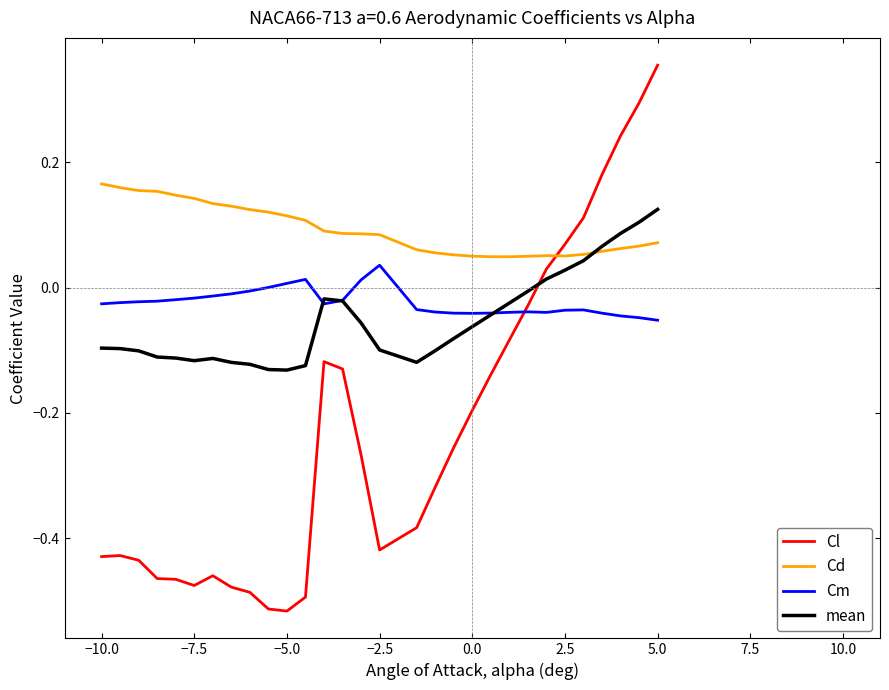

After their last crossing, which series has the higher values: Cl or Cm?

Cl